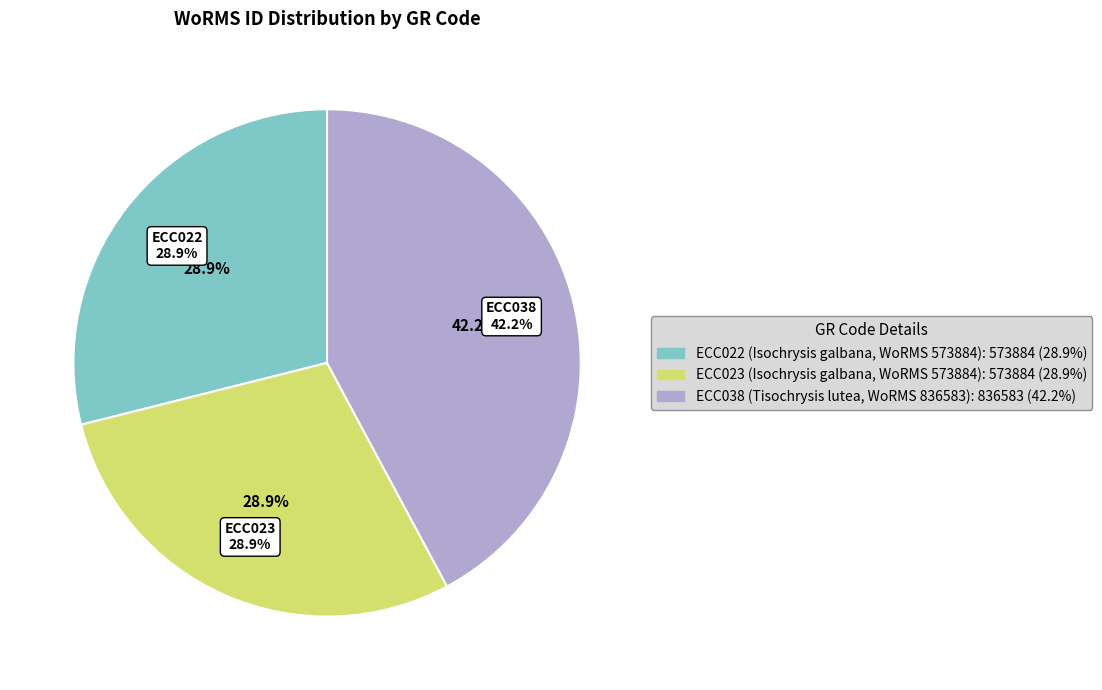

What percentage is the ECC022 slice, to the nearest percent?

29%